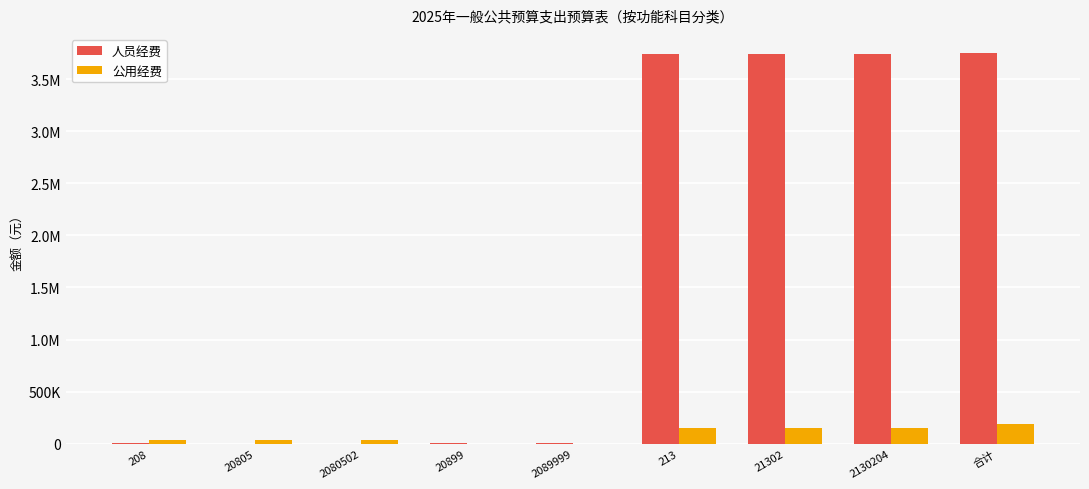

What are all the series names shown in the legend?

人员经费, 公用经费